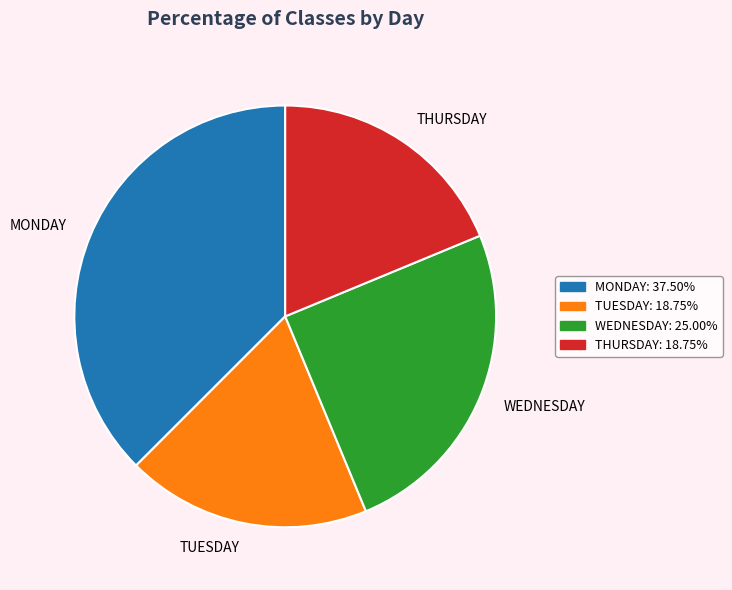

Between THURSDAY and MONDAY, which is larger?

MONDAY